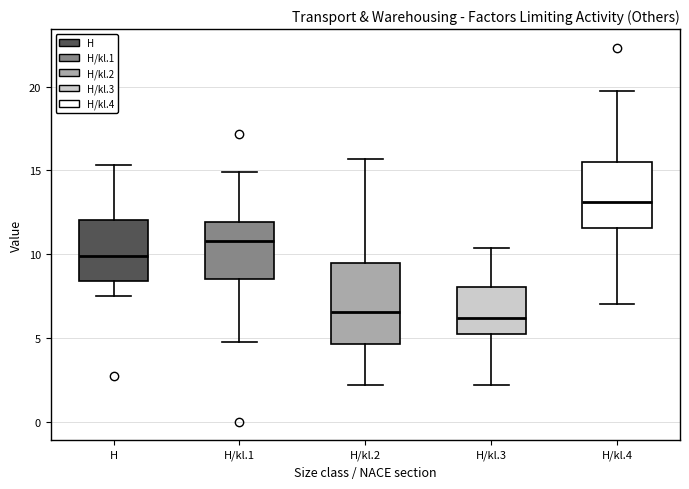

Which box is the tallest, from its lower edge to its upper edge?

H/kl.2